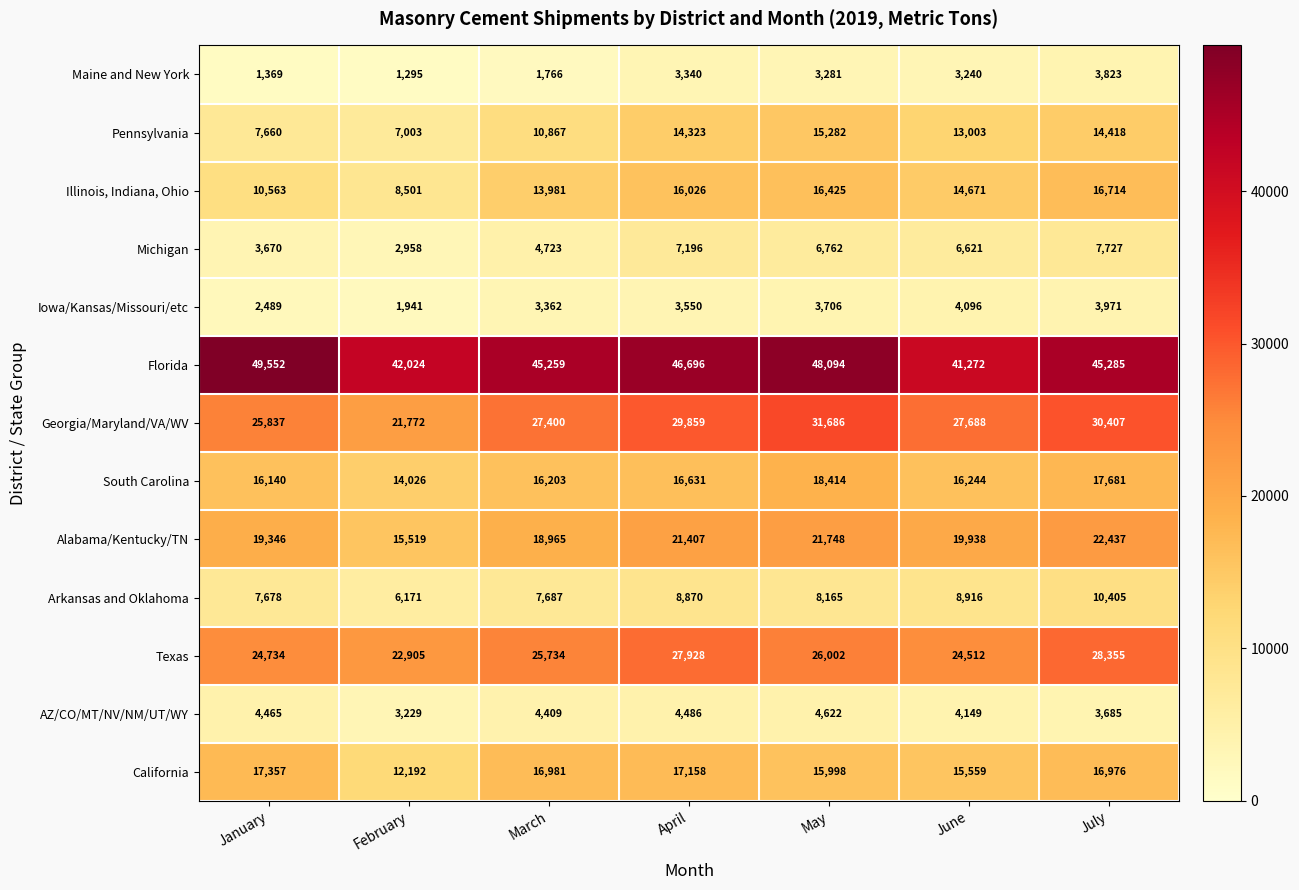

How many data points does each series have?

7